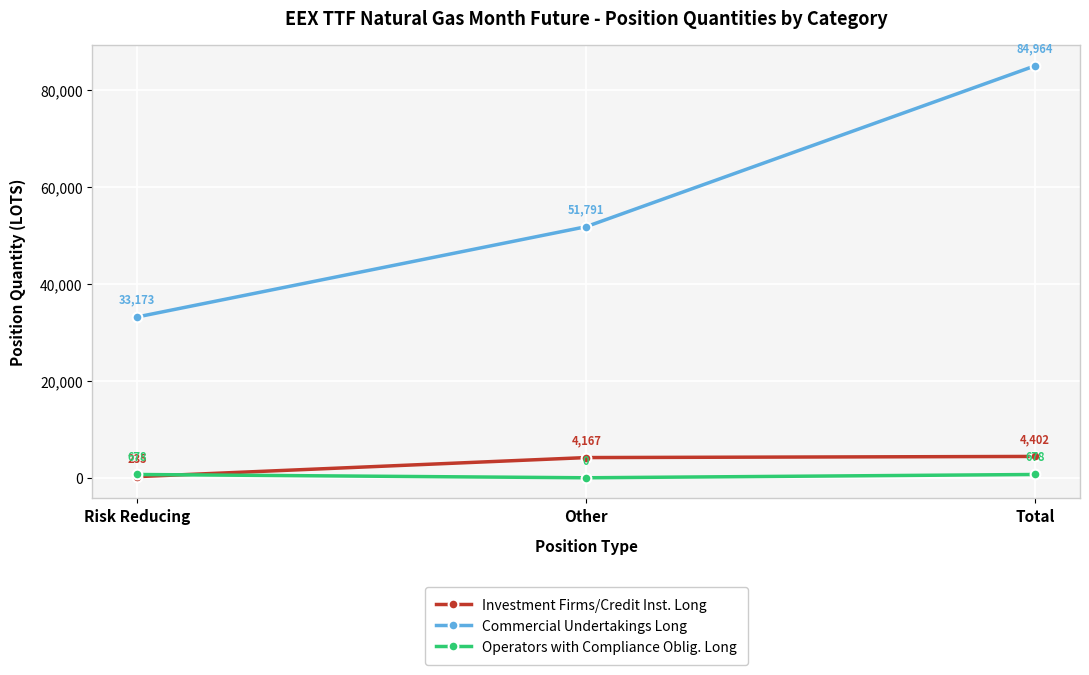

Which series has the largest total across all categories?

Commercial Undertakings Long